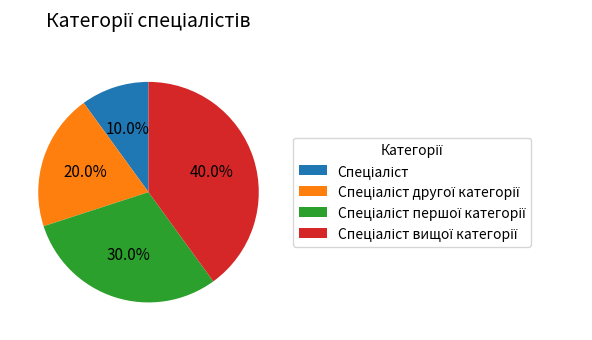

Is there any slice that represents more than half of the pie?

No